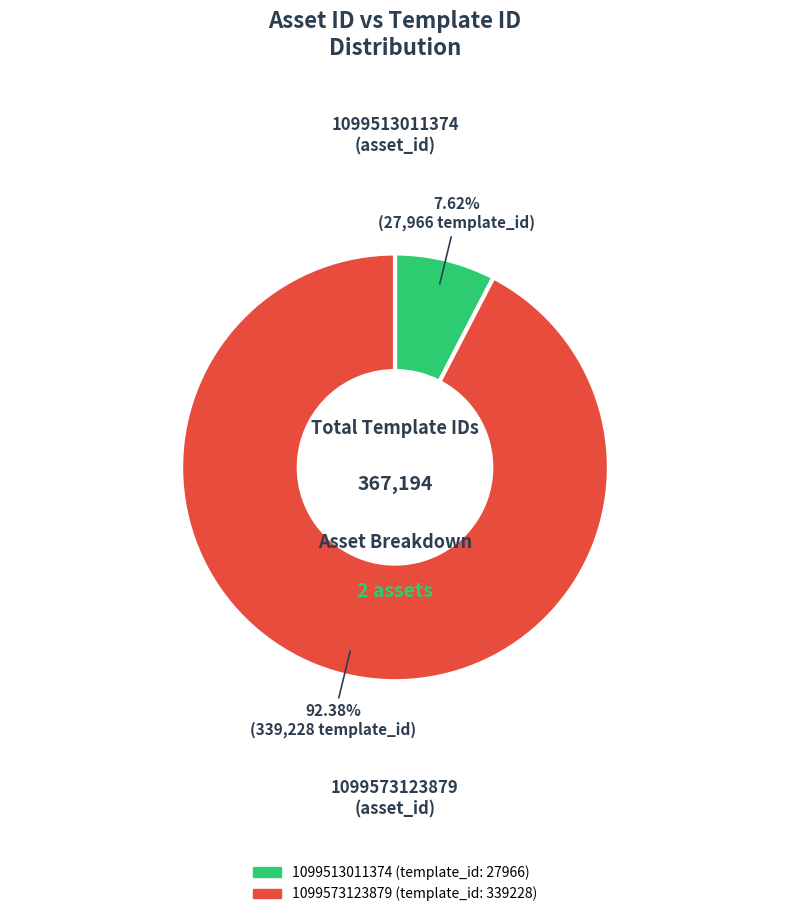

What percentage is the 1099513011374 slice, to the nearest percent?

8%